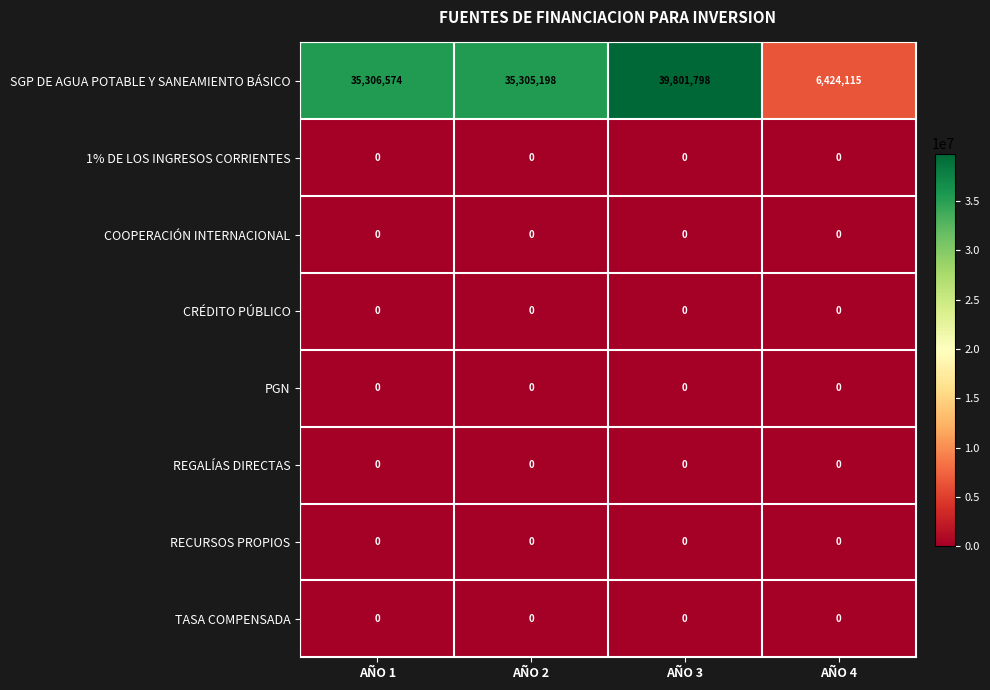

What is the maximum value shown in the chart?

39801798